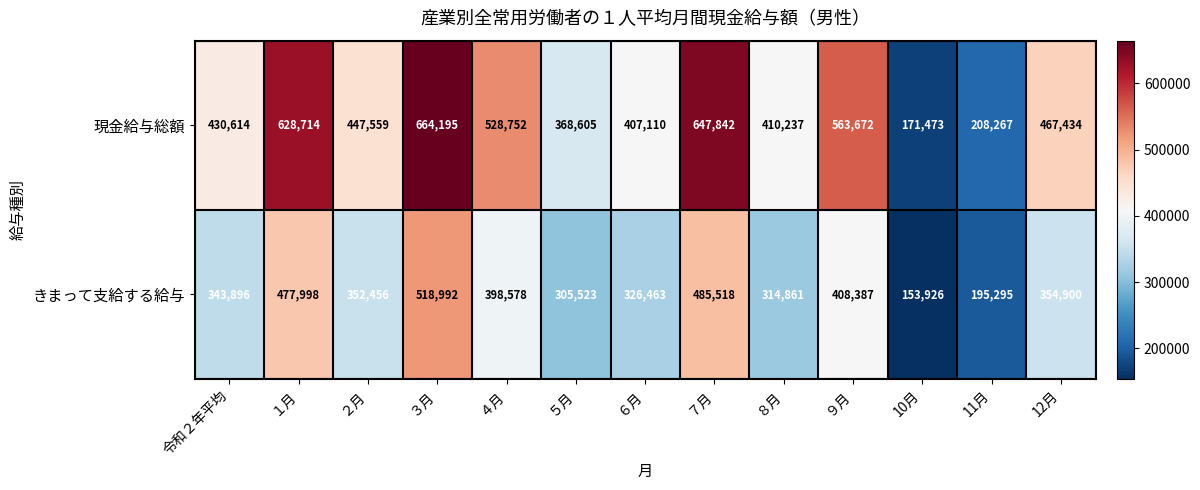

What is the maximum value shown in the chart?

664195